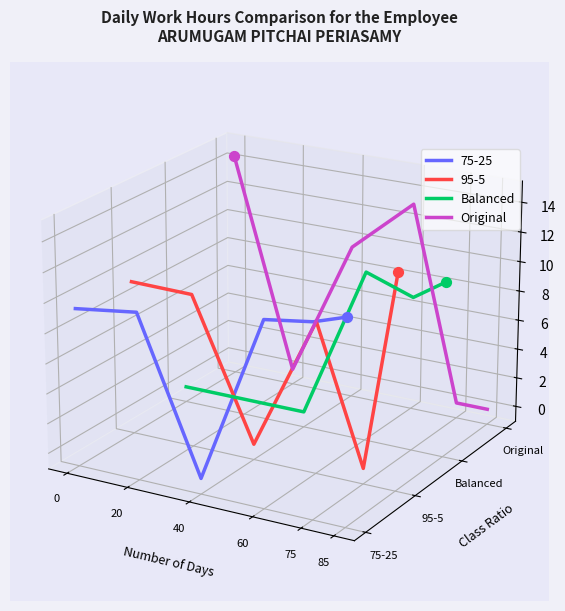

Which series has the largest total across all categories?

Original